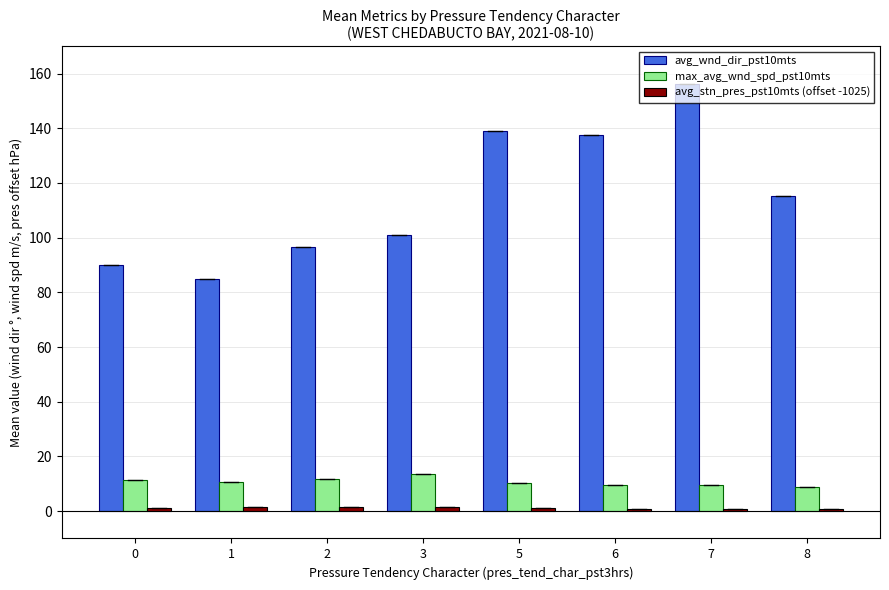

What is the sum of all avg_wnd_dir_pst10mts values?

920.1